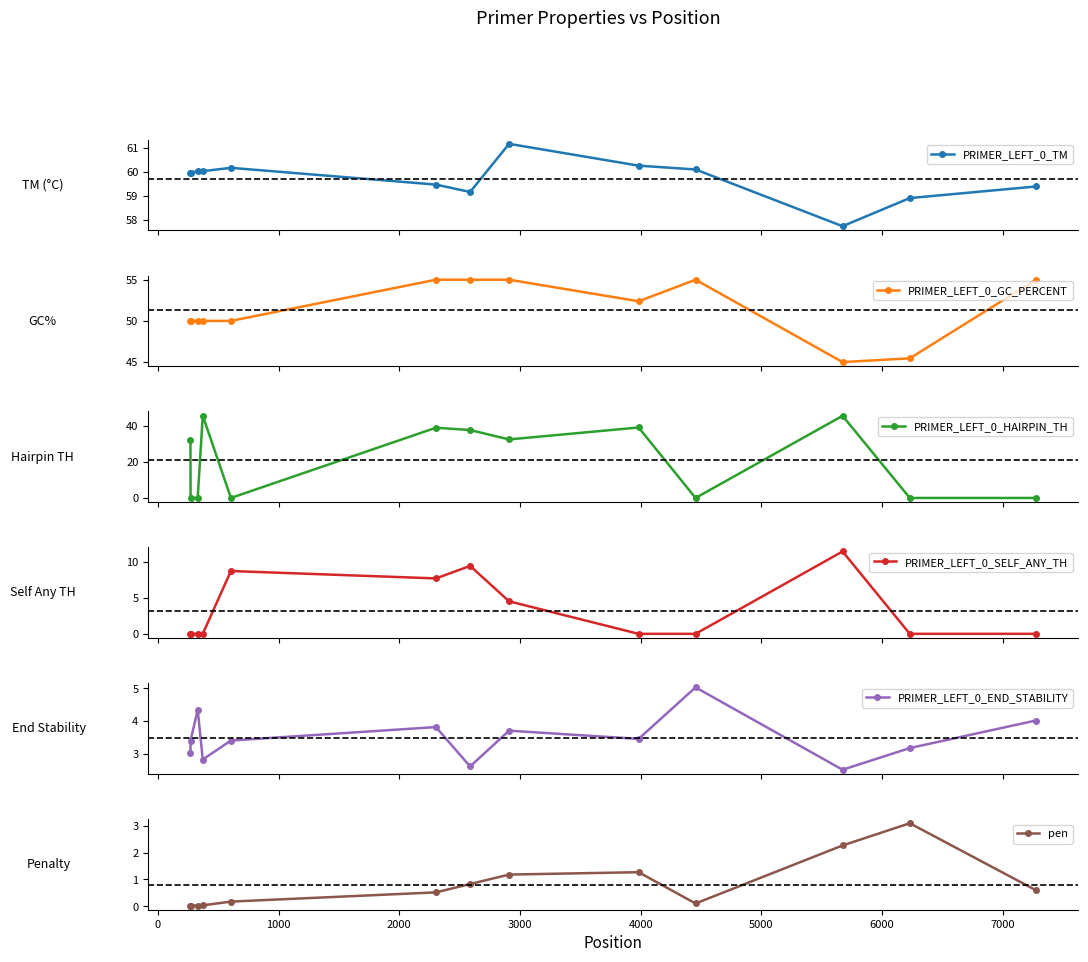

What is the maximum value for PRIMER_LEFT_0_HAIRPIN_TH?

45.6